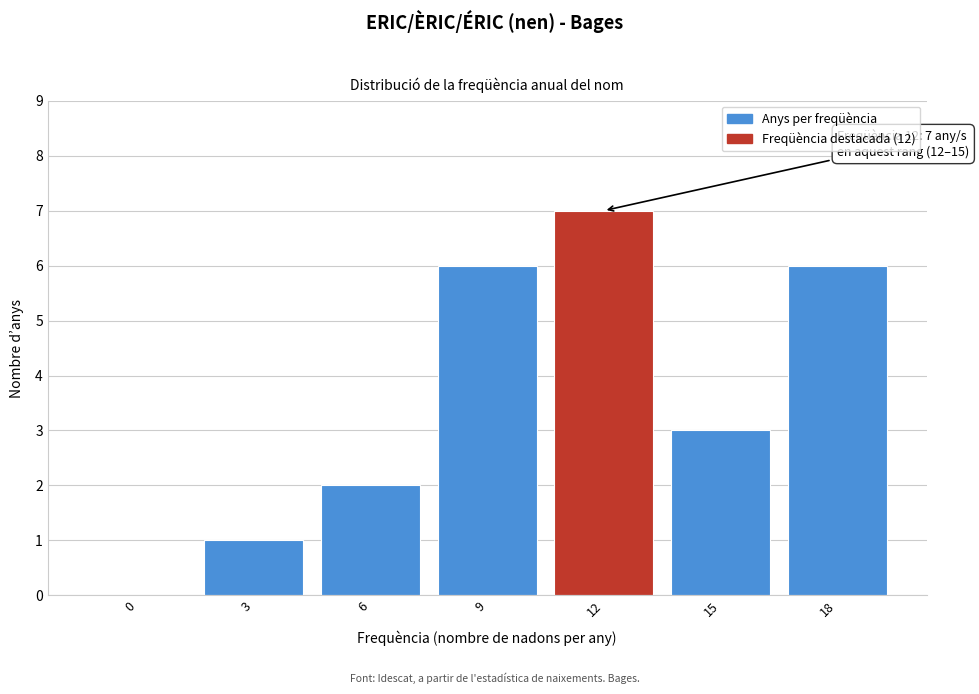

Reading left to right, list all the values displayed in this chart.

0=0	3=1	6=2	9=6	12=7	15=3	18=6